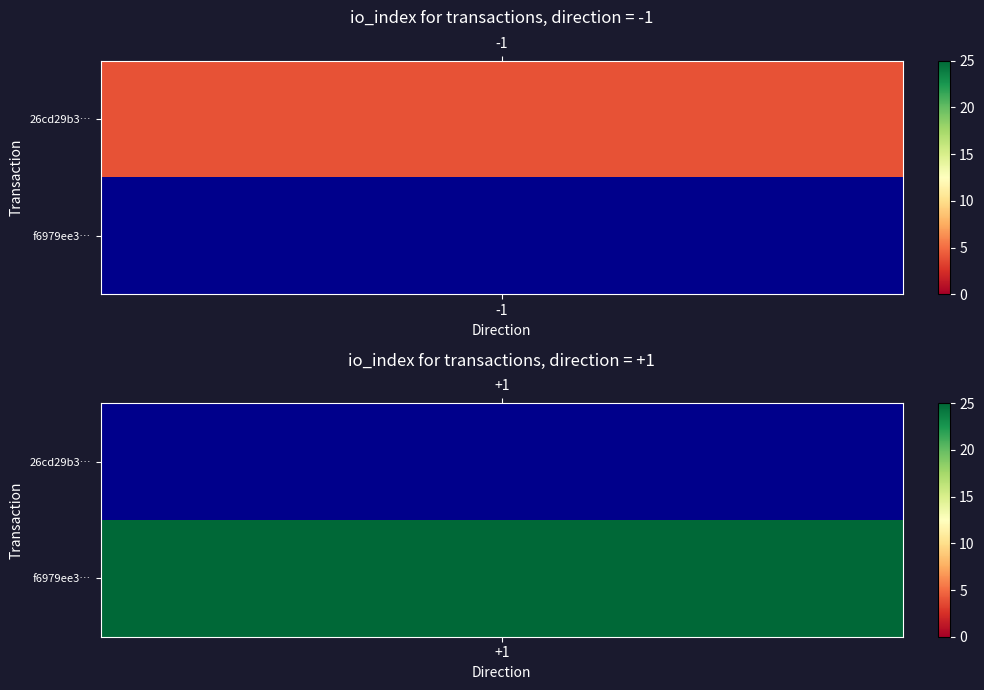

What is the sum of the f6979ee36906b9d2d96d73676c22830faf2ad3d values at direction and io_index?

26